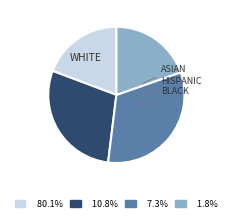

Is there any slice that represents more than half of the pie?

No